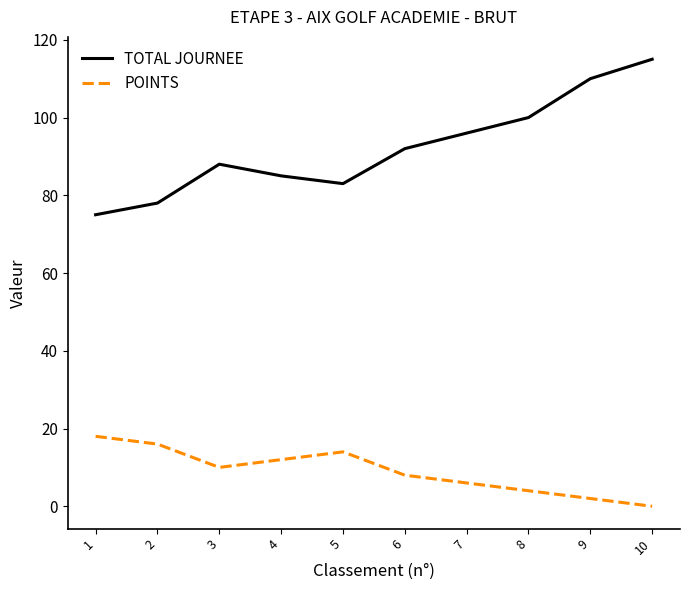

True or false: TOTAL JOURNEE has more than 1 interior local peaks.

False